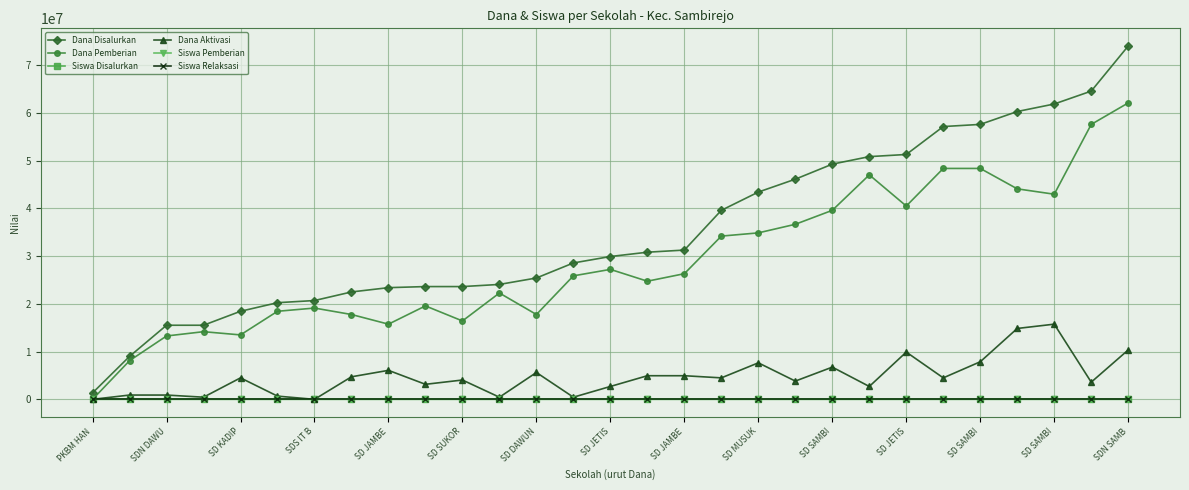

Count the number of data series in this chart.

6